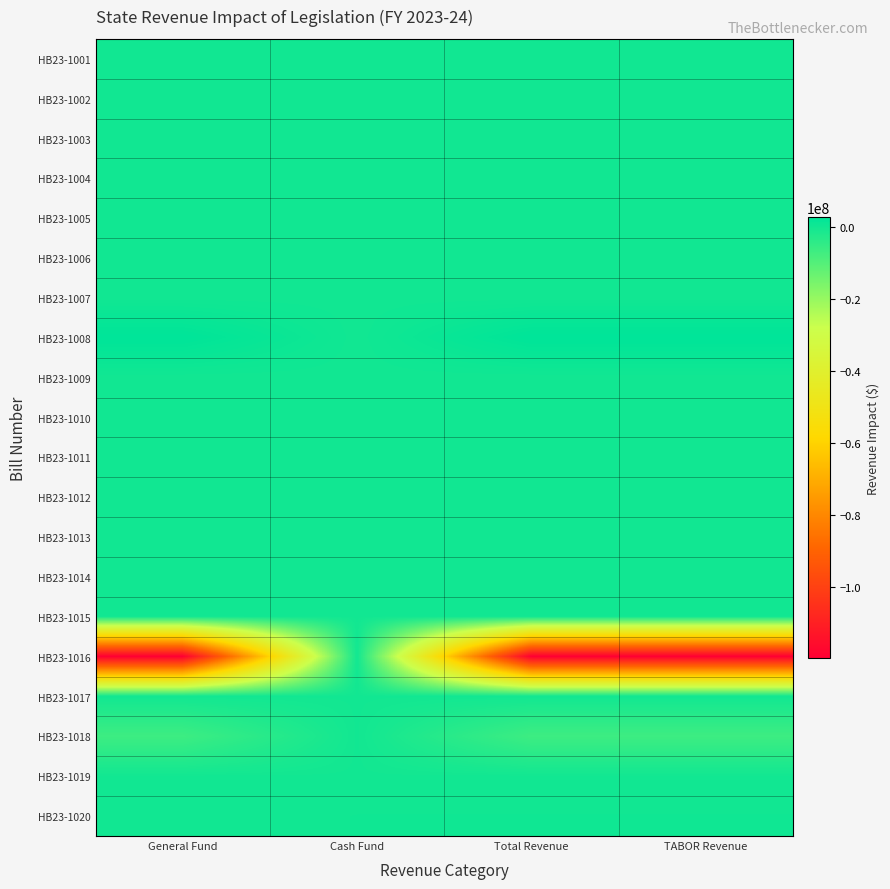

At which category is the sum across all series the highest?

Cash Fund